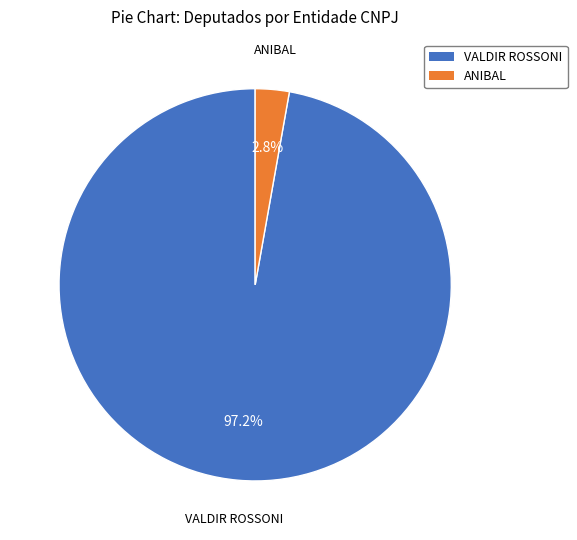

Which slice is the largest?

VALDIR ROSSONI